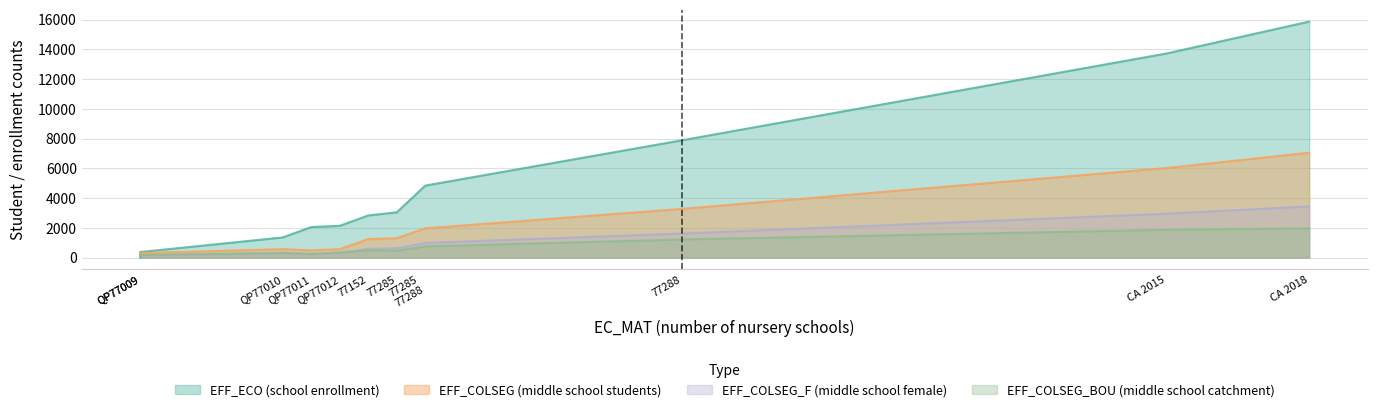

What is the maximum value for EFF_COLSEG?

7057